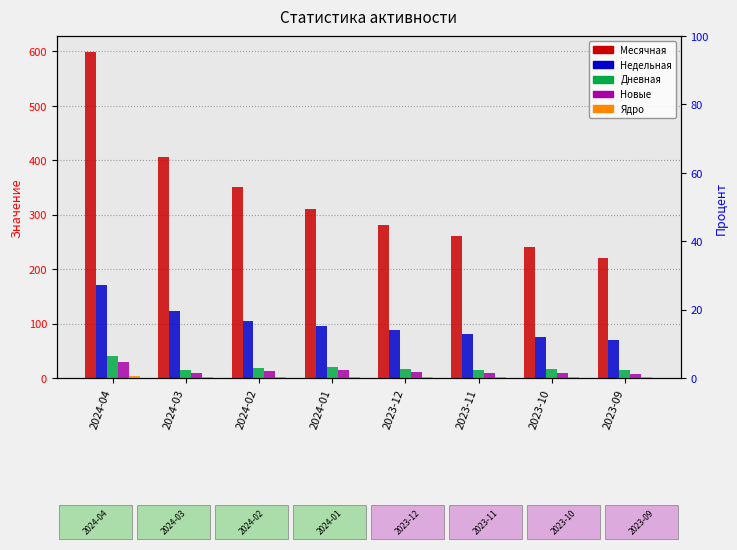

What is the difference between the Ядро values at 2024-04 and 2024-01?

1